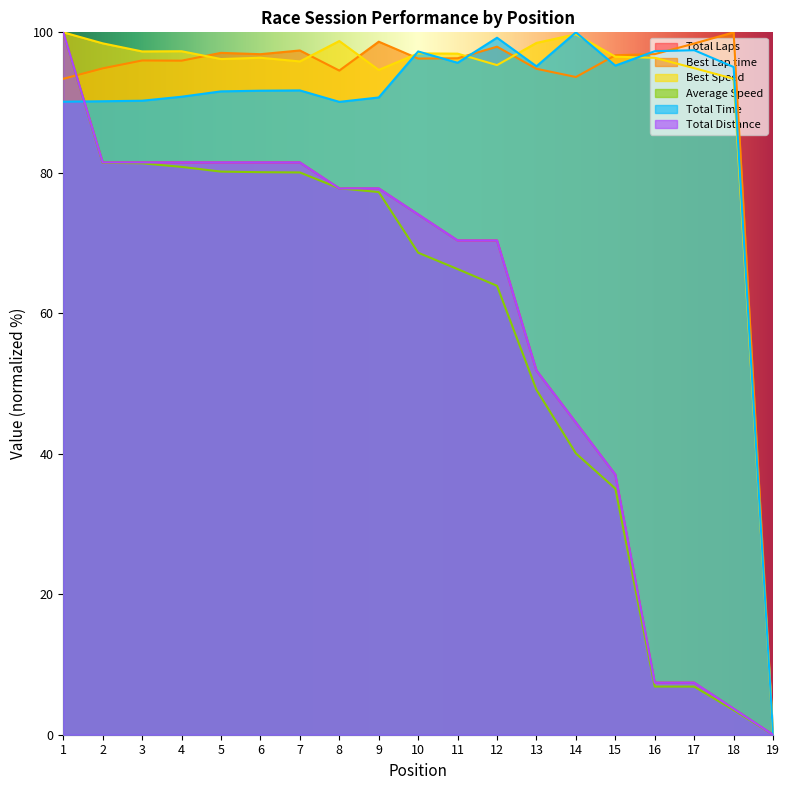

What is the value of the Total Distance point at the 12th from the left?

70.4